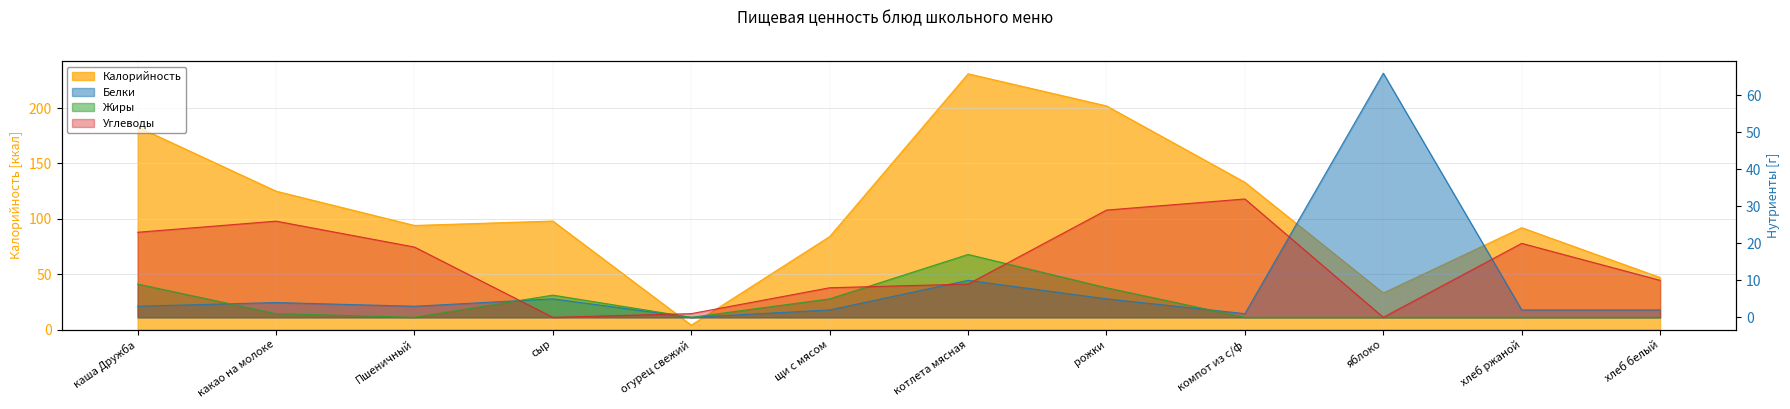

At which category does the chart reach its peak across all series?

котлета мясная